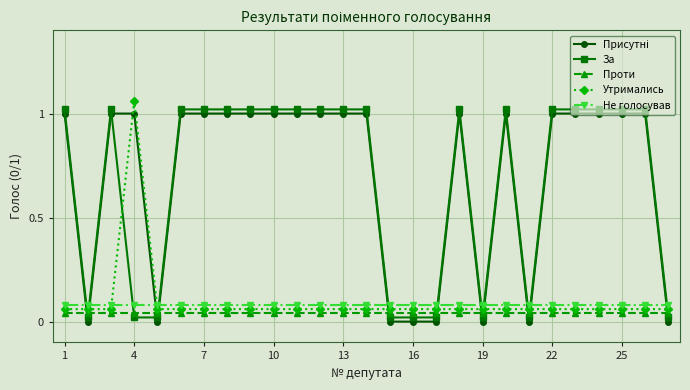

True or false: За and Не голосував intersect in this chart.

True